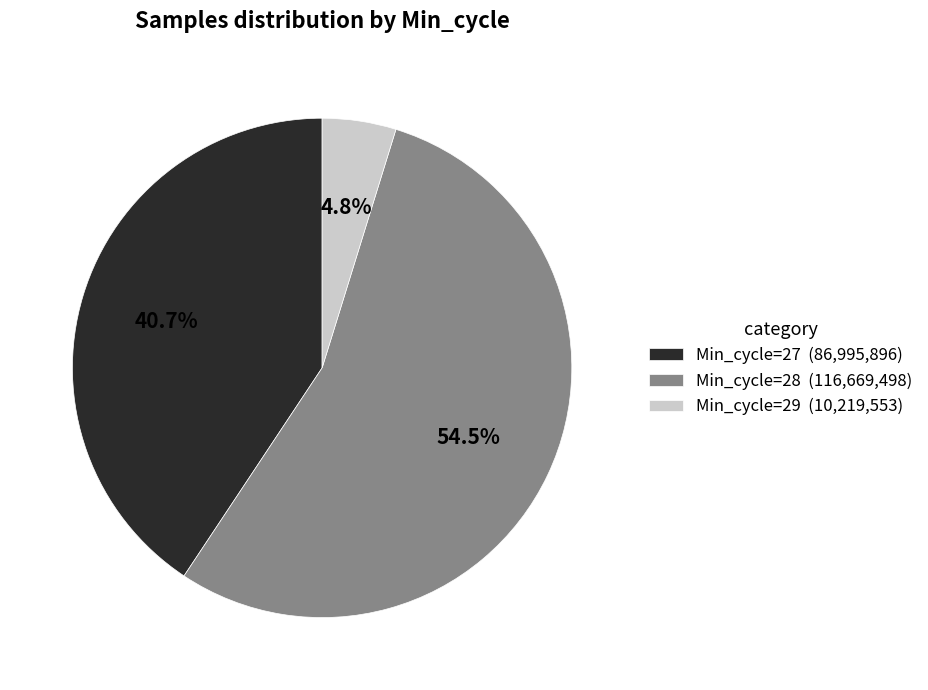

Is there a majority slice in this chart?

Yes